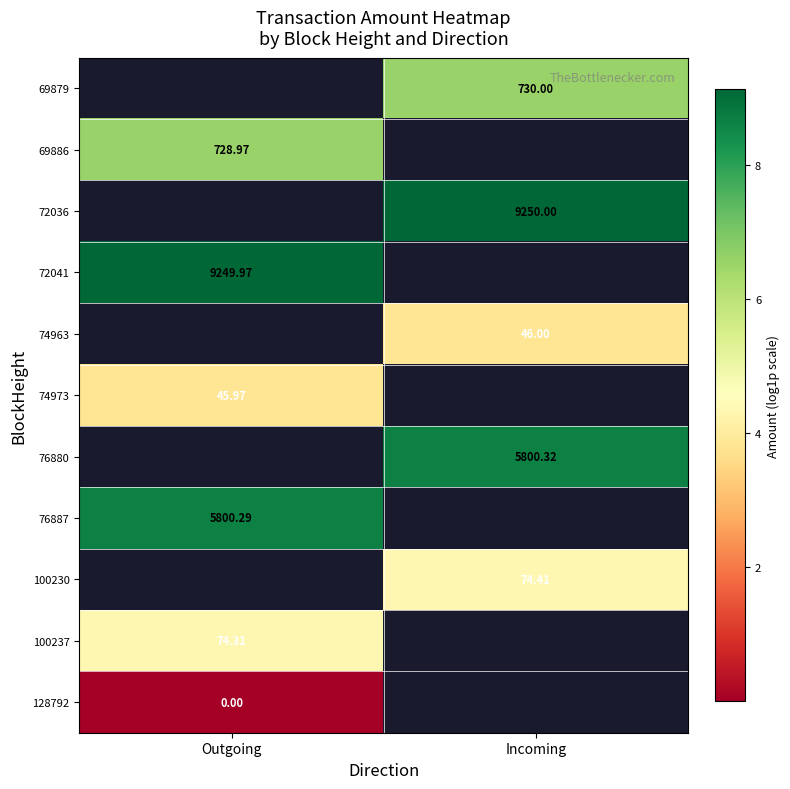

How many values in 100237 are above zero?

1